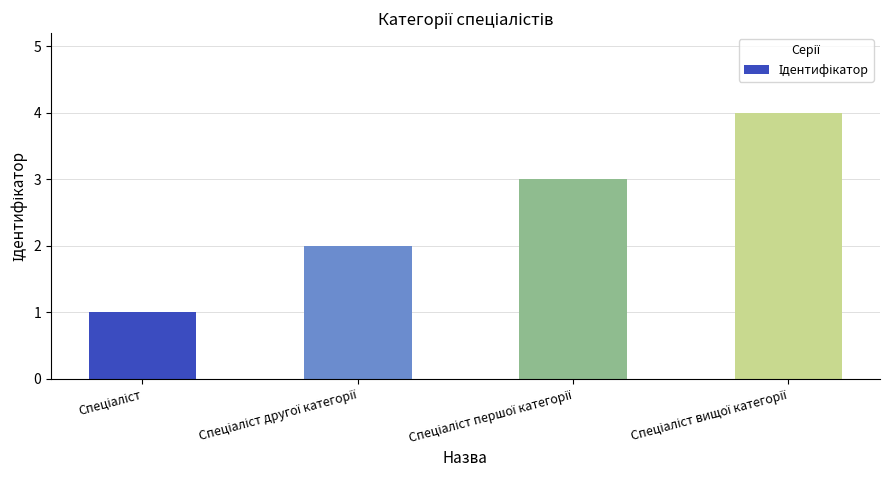

What is the maximum value shown in the chart?

4